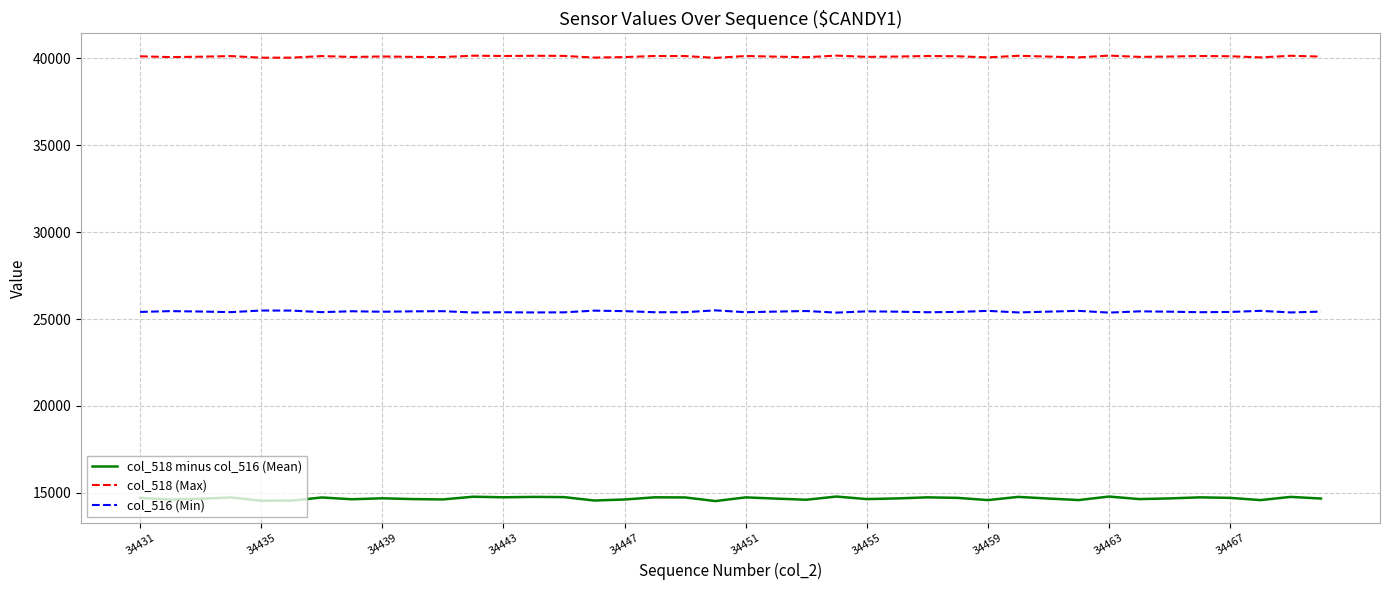

How many lines are shown in the chart?

3